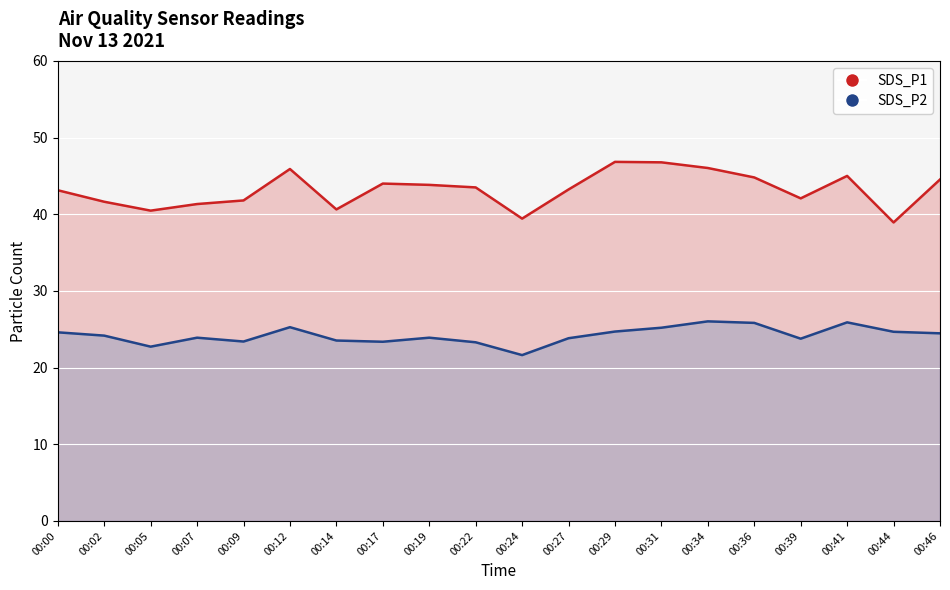

Rank the series by their average value, from highest to lowest.

SDS_P1, SDS_P2